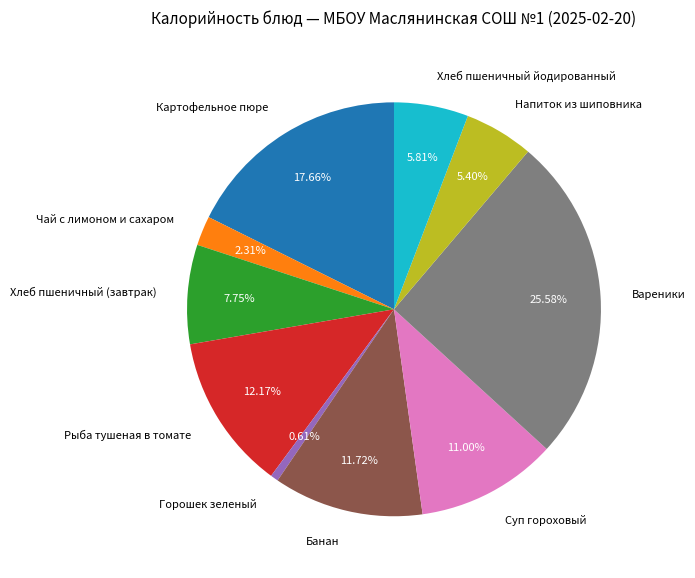

To the nearest percent, what is the difference between the largest and smallest slice percentages?

25%